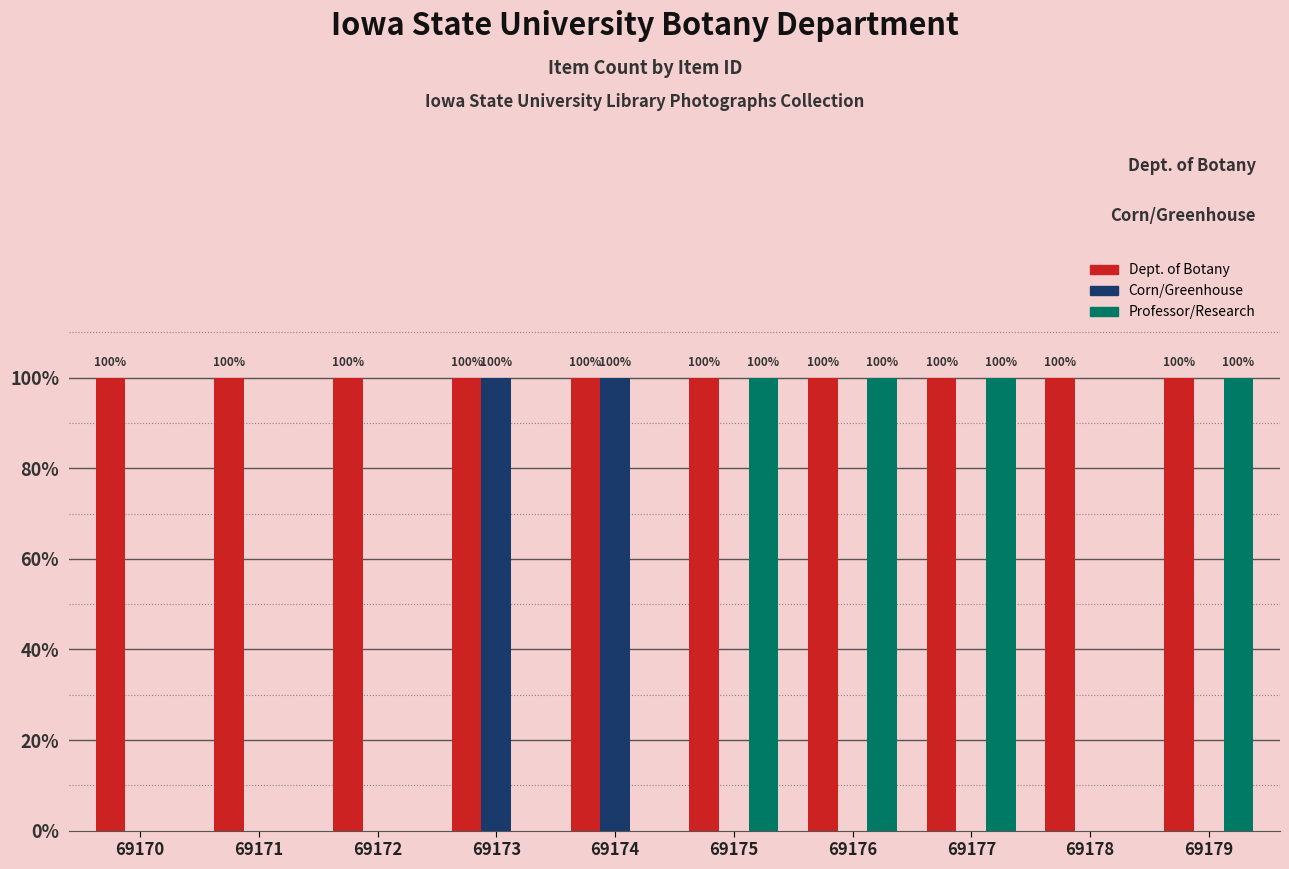

What are all the series names shown in the legend?

Dept. of Botany, Corn/Greenhouse, Professor/Research